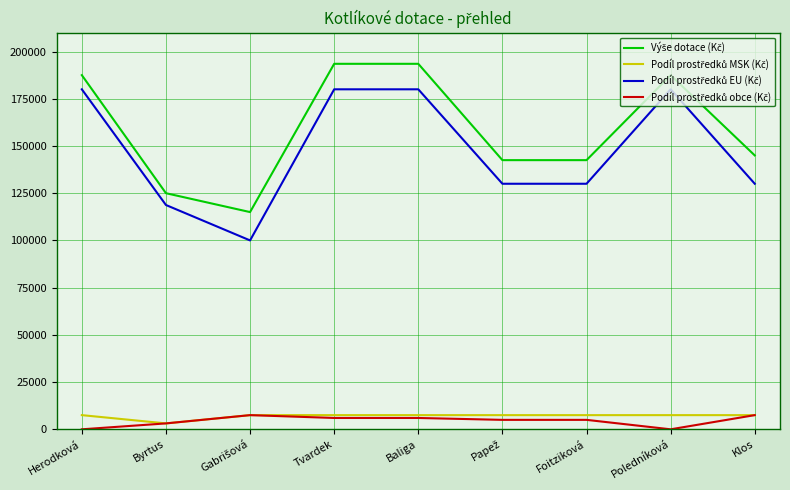

Does the chart have visible grid lines?

Yes